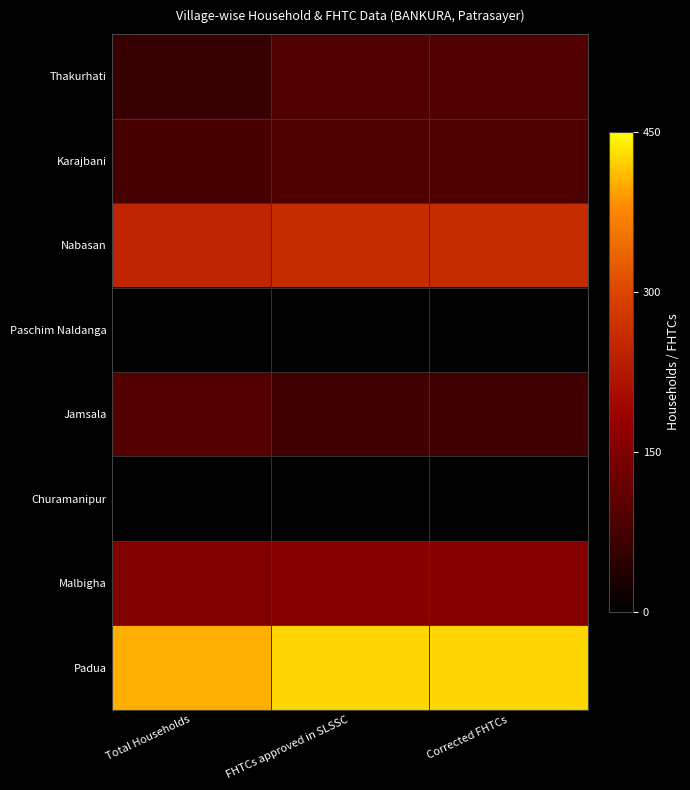

What is the maximum value shown in the chart?

426